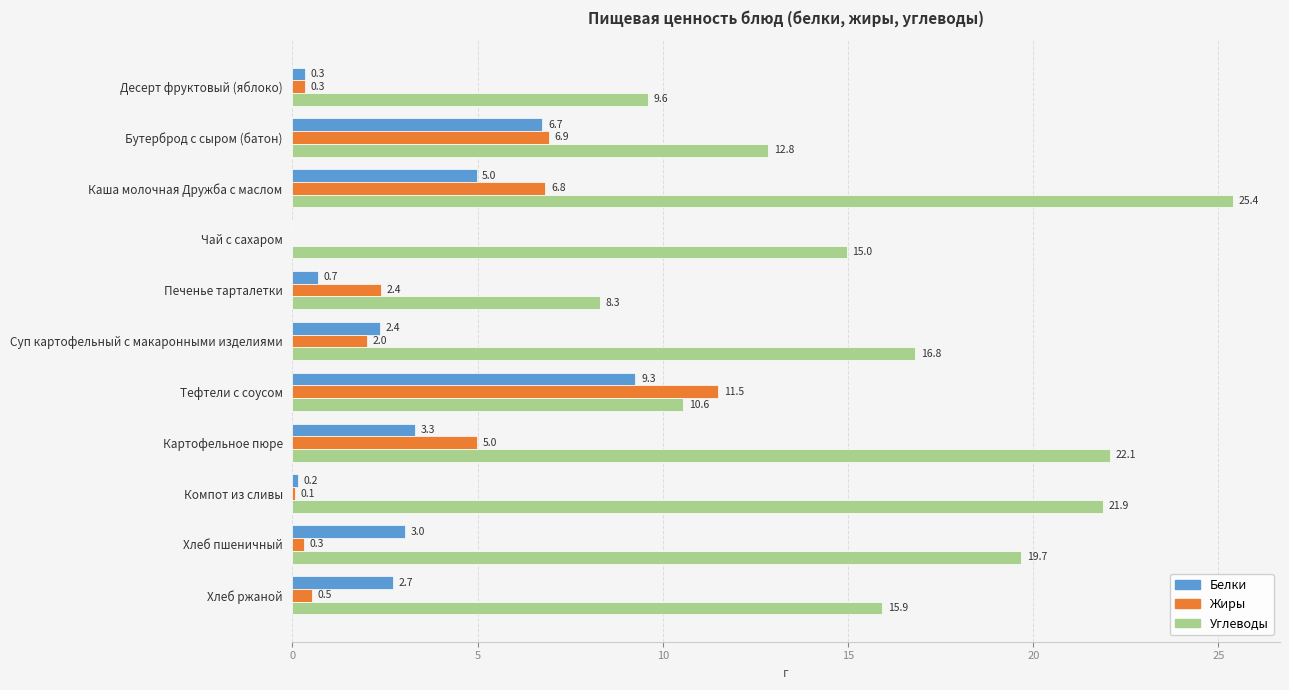

Which series has the largest total across all categories?

Углеводы